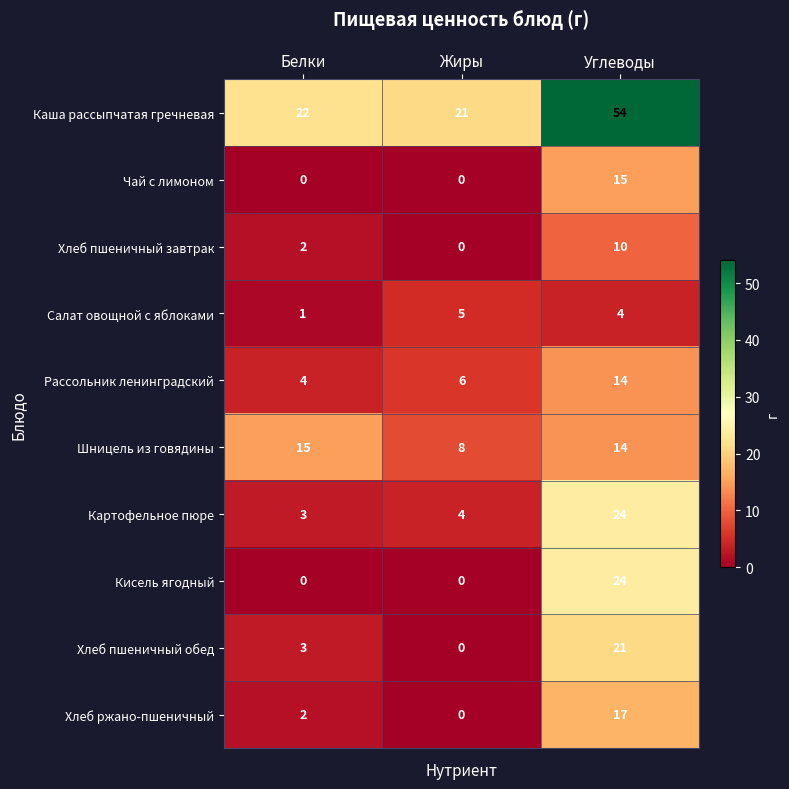

Reading left to right, list all the values displayed in this chart.

Каша рассыпчатая гречневая: Белки=22	Жиры=21	Углеводы=54
Чай с лимоном: Белки=0	Жиры=0	Углеводы=15
Хлеб пшеничный завтрак: Белки=2	Жиры=0	Углеводы=10
Салат овощной с яблоками: Белки=1	Жиры=5	Углеводы=4
Рассольник ленинградский: Белки=4	Жиры=6	Углеводы=14
Шницель из говядины: Белки=15	Жиры=8	Углеводы=14
Картофельное пюре: Белки=3	Жиры=4	Углеводы=24
Кисель ягодный: Белки=0	Жиры=0	Углеводы=24
Хлеб пшеничный обед: Белки=3	Жиры=0	Углеводы=21
Хлеб ржано-пшеничный: Белки=2	Жиры=0	Углеводы=17